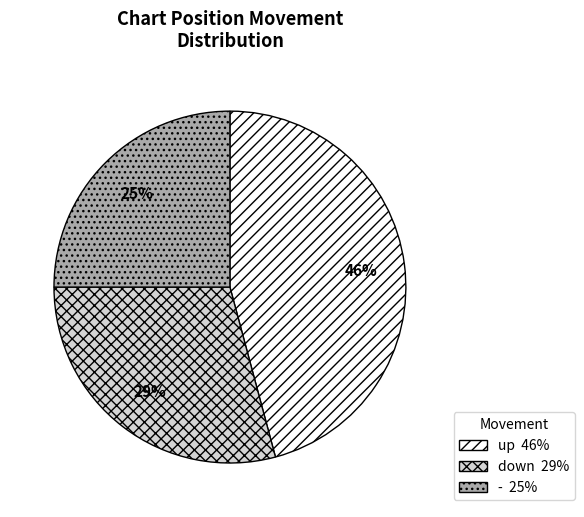

Which category has the biggest portion of the pie?

up